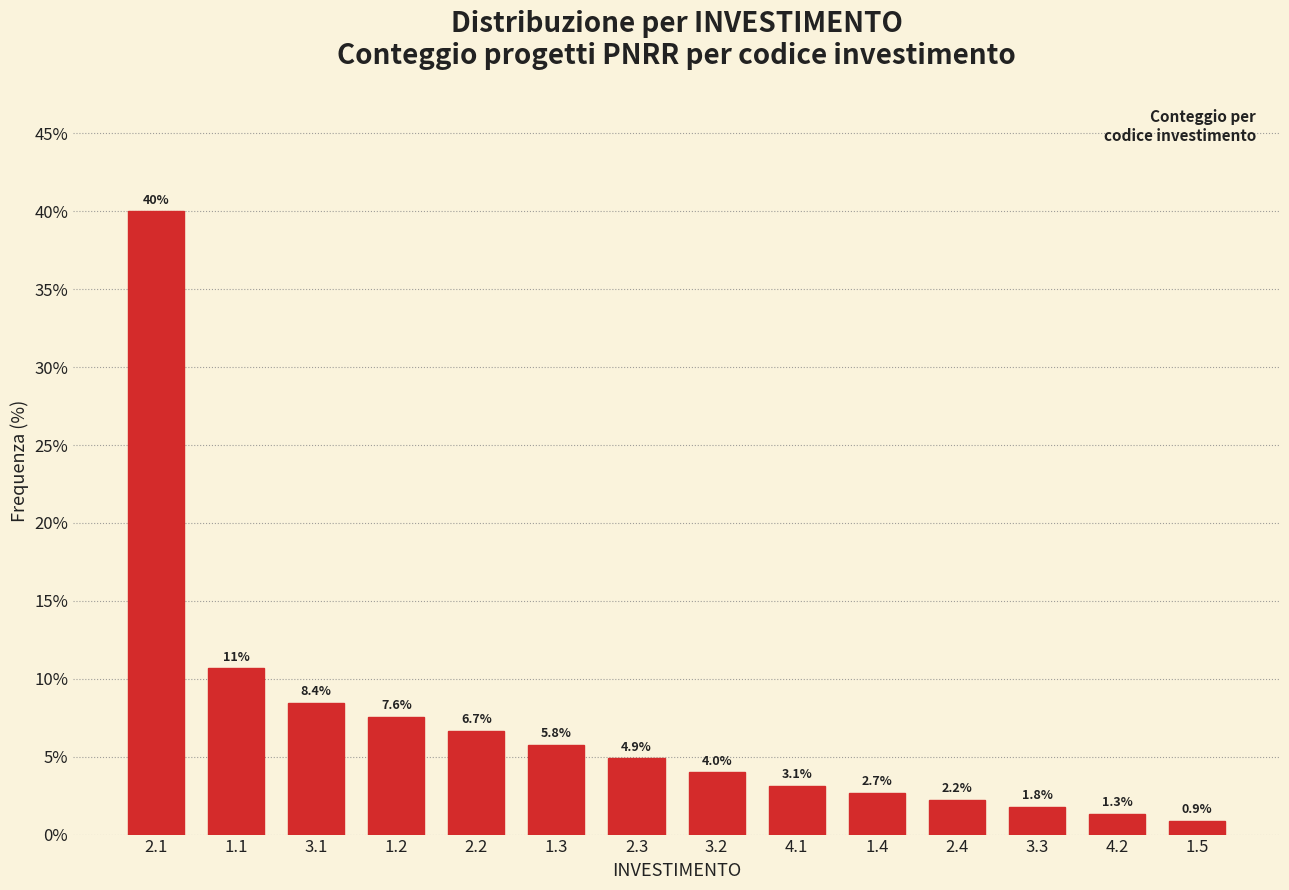

Reading left to right, extract all data points from this chart.

40.0	10.7	8.4	7.6	6.7	5.8	4.9	4.0	3.1	2.7	2.2	1.8	1.3	0.9